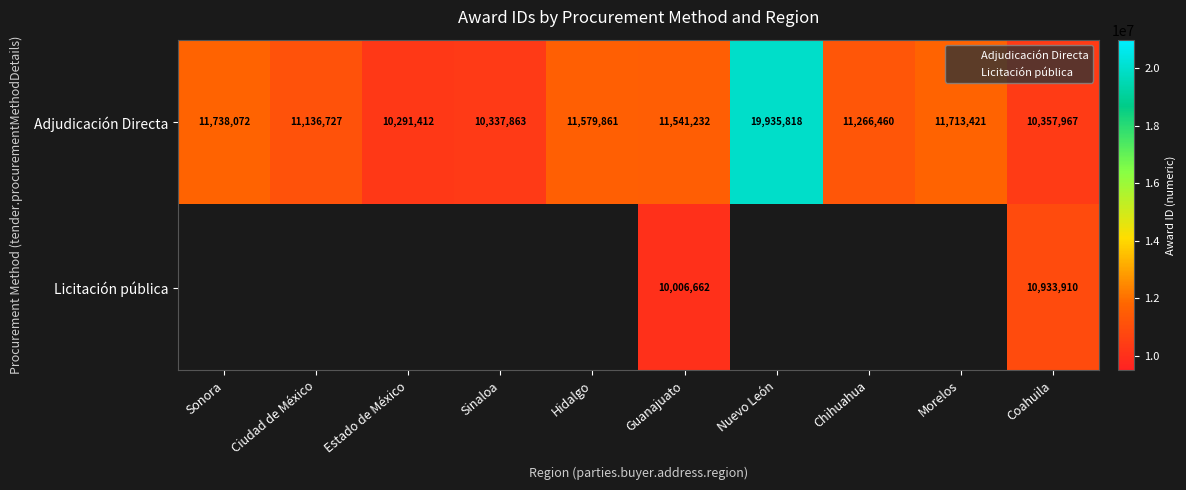

How many data points does each series have?

10